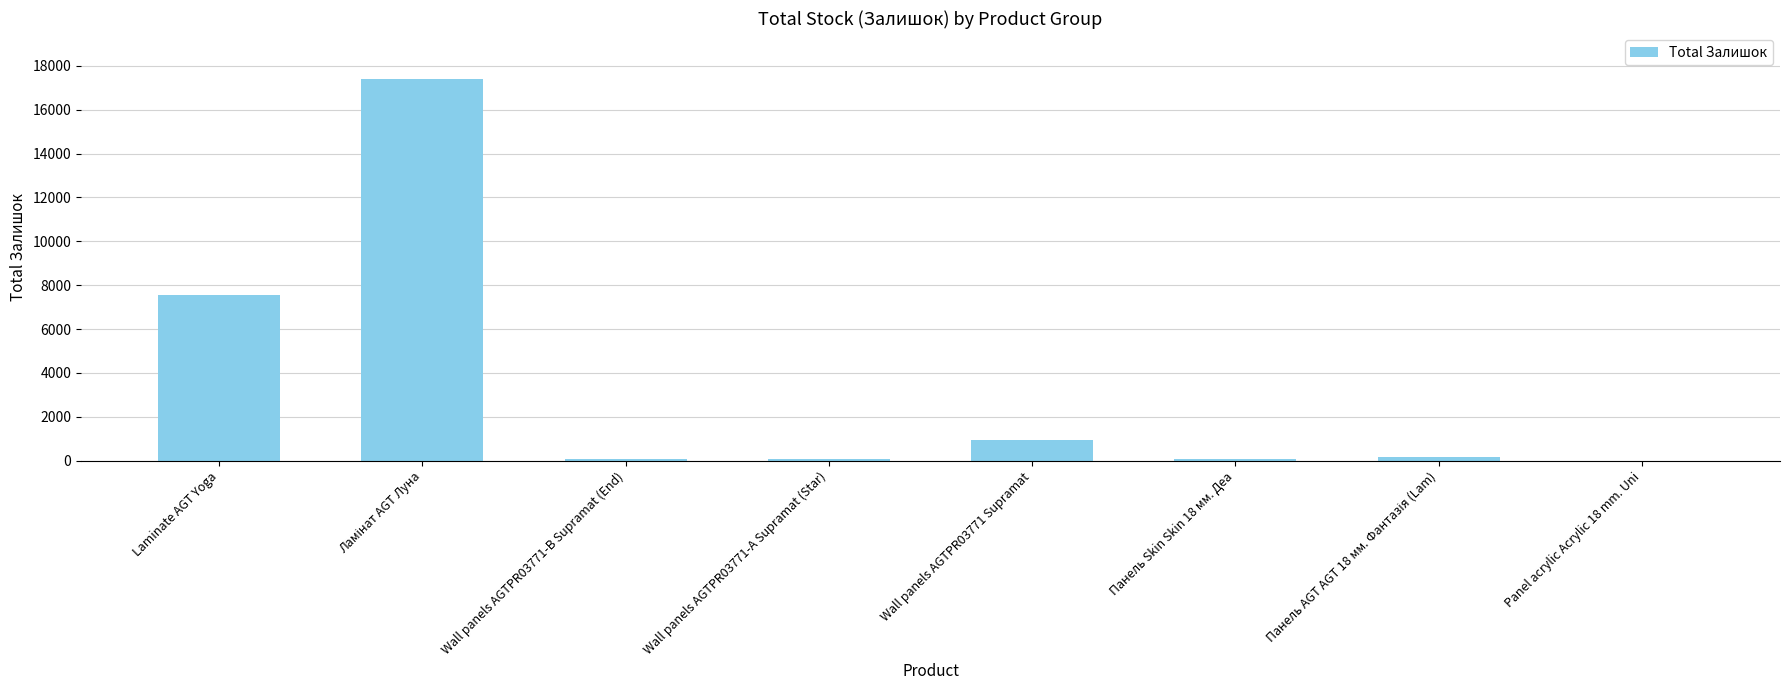

What is the sum of the values at Laminate AGT Yoga and Wall panels AGTPR03771 Supramat?

8496